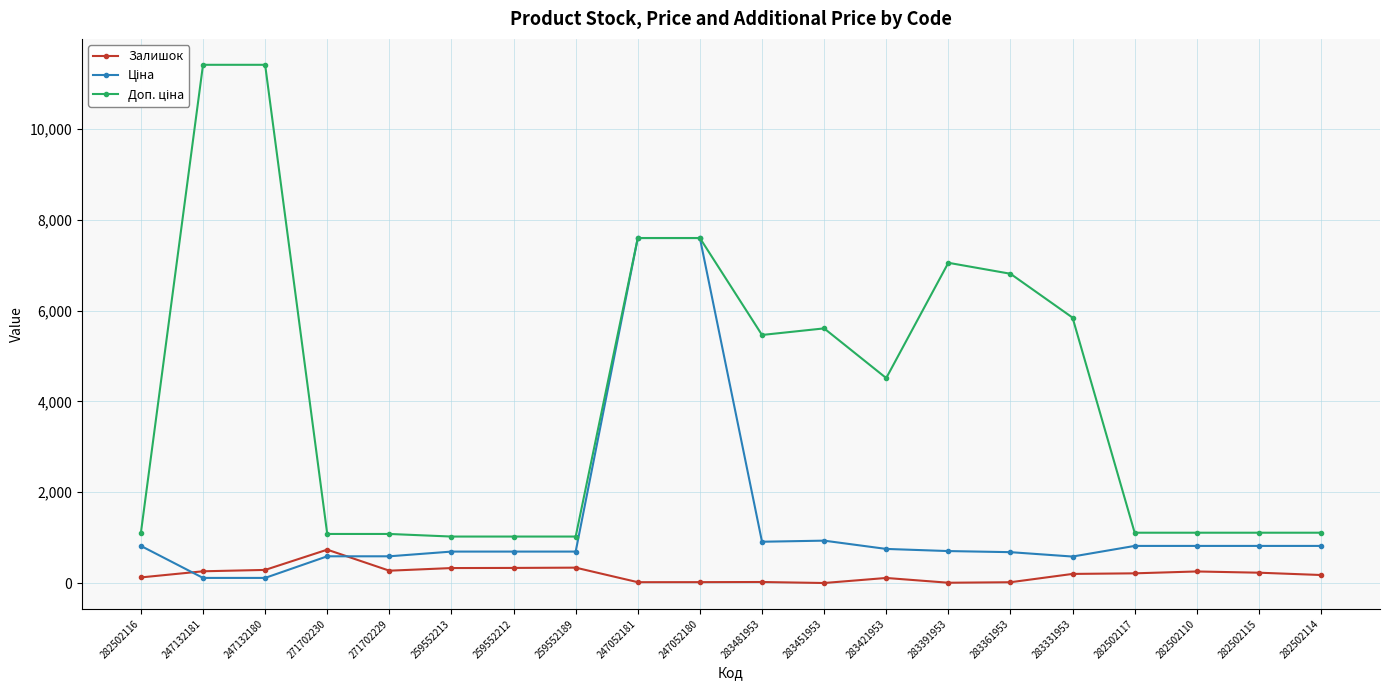

Is it true that Залишок equals 290.0 at 247132180?

True